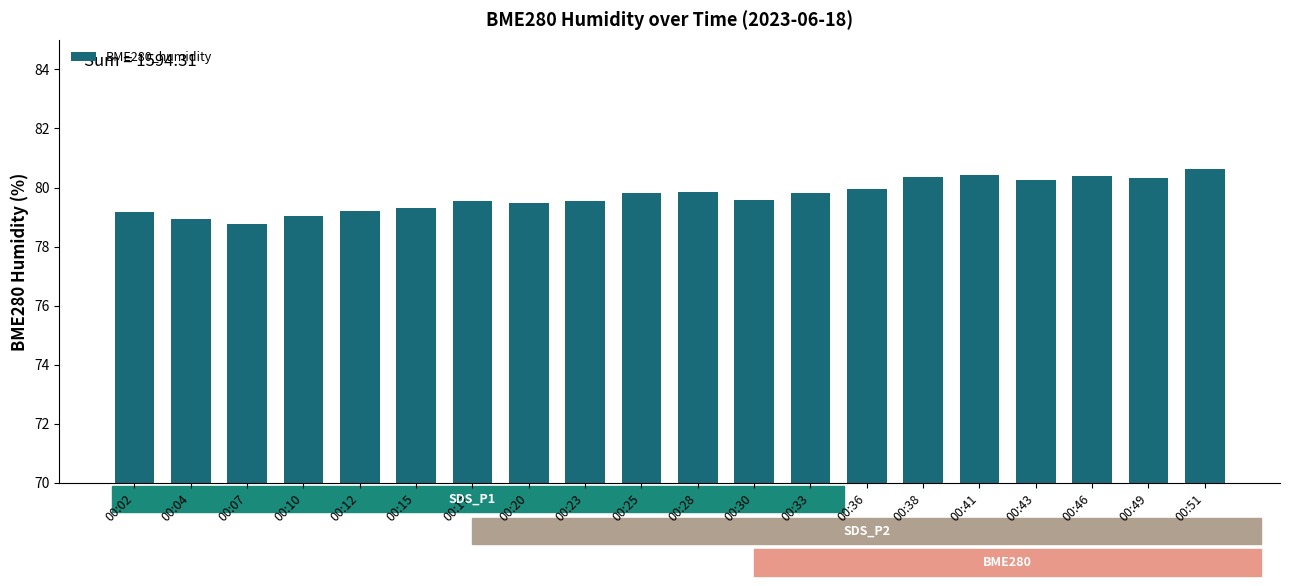

What is the greatest value displayed?

80.6